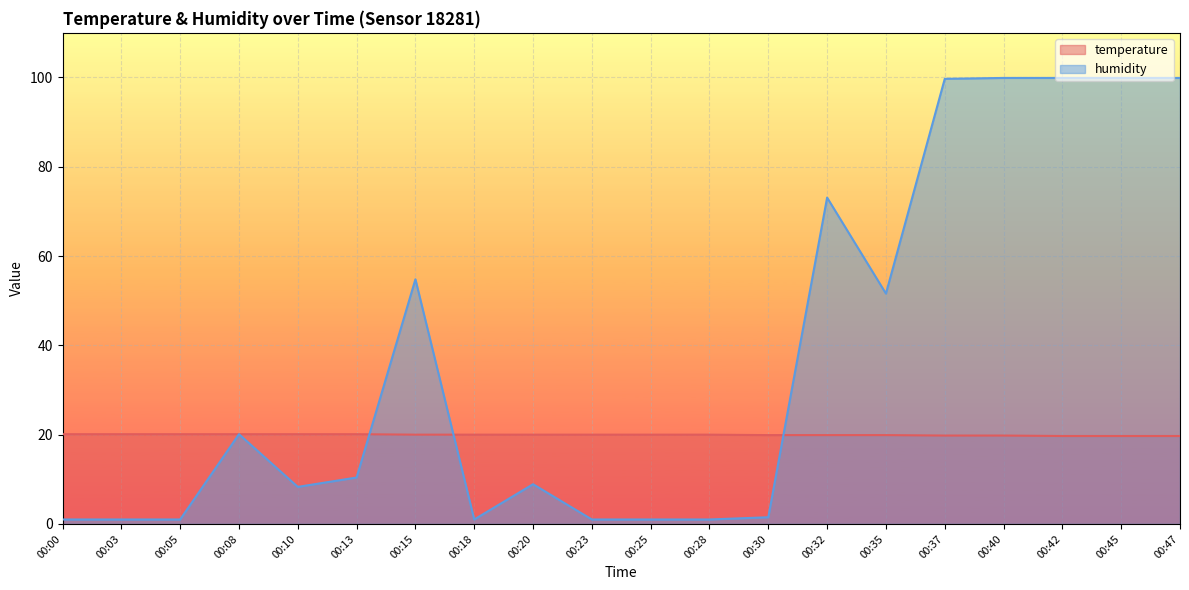

How many data points does each series have?

20